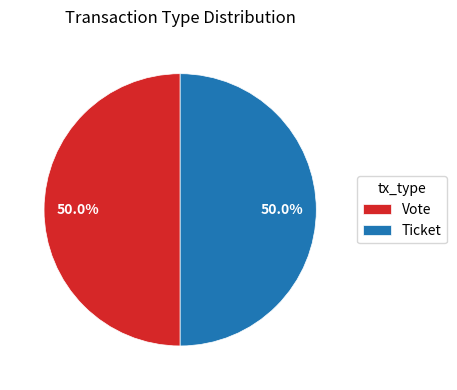

Combined, what portion of the pie is Vote and Ticket?

100.0%